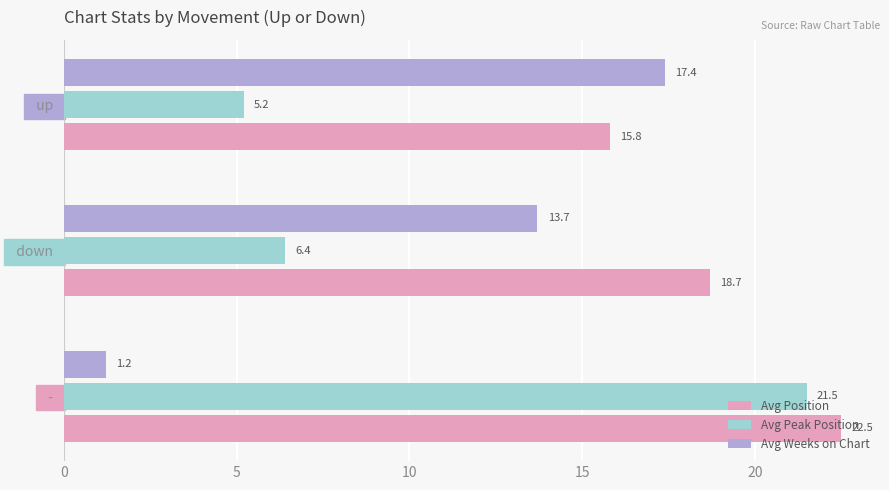

List the series in order of their peak value, highest first.

Avg Position, Avg Peak Position, Avg Weeks on Chart